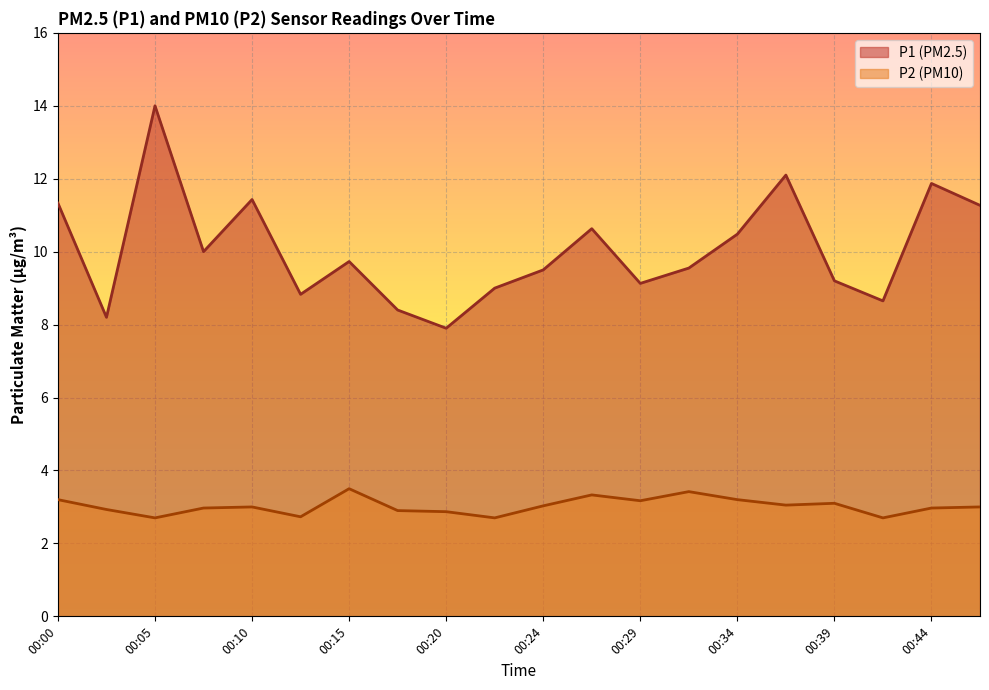

What is the spread (max minus min) of values at 00:44?

8.9